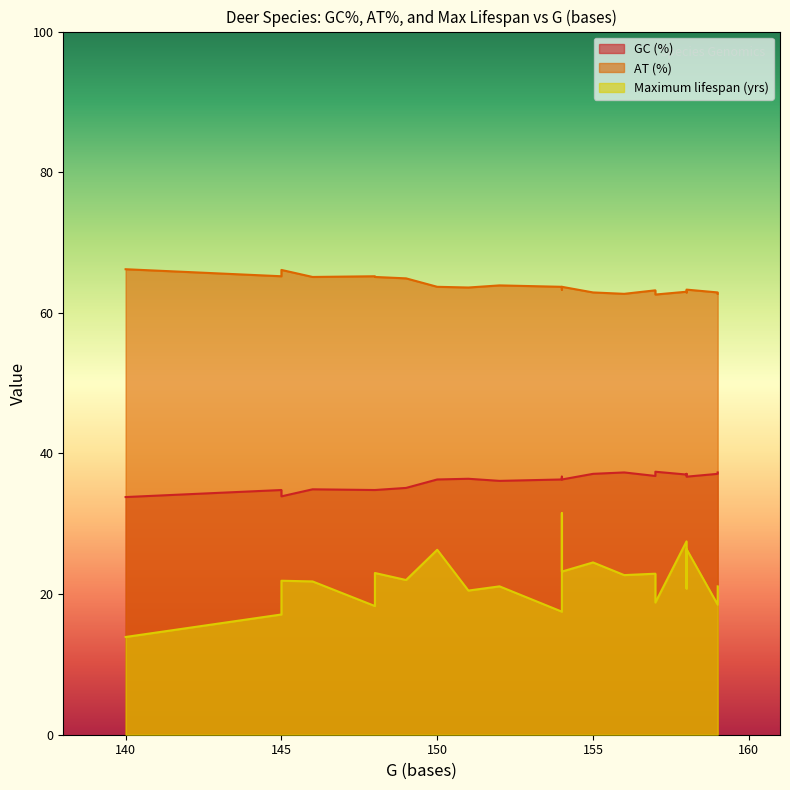

True or false: Maximum lifespan (yrs) and AT (%) intersect in this chart.

False